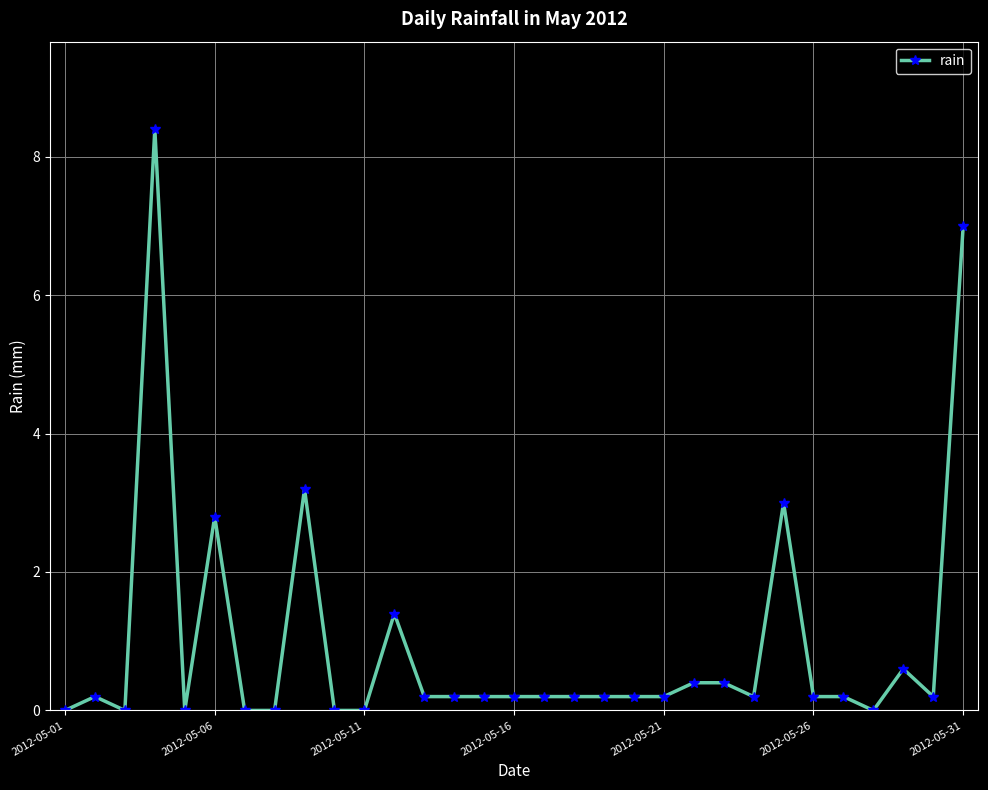

True or false: there are more than 2 points higher than both neighbors.

True